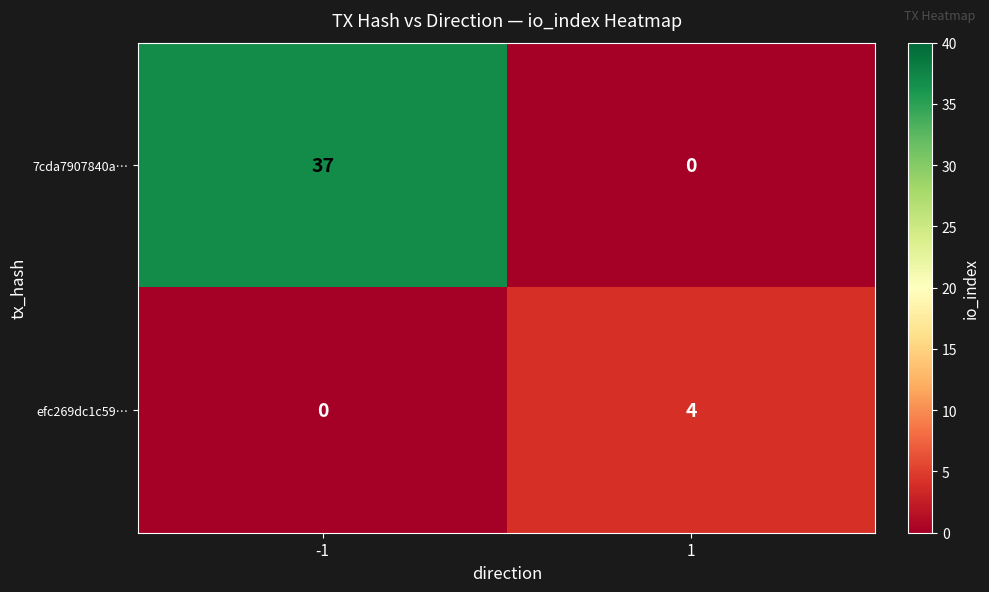

The efc269dc1c59… series shows 2 at -1. True or false?

False